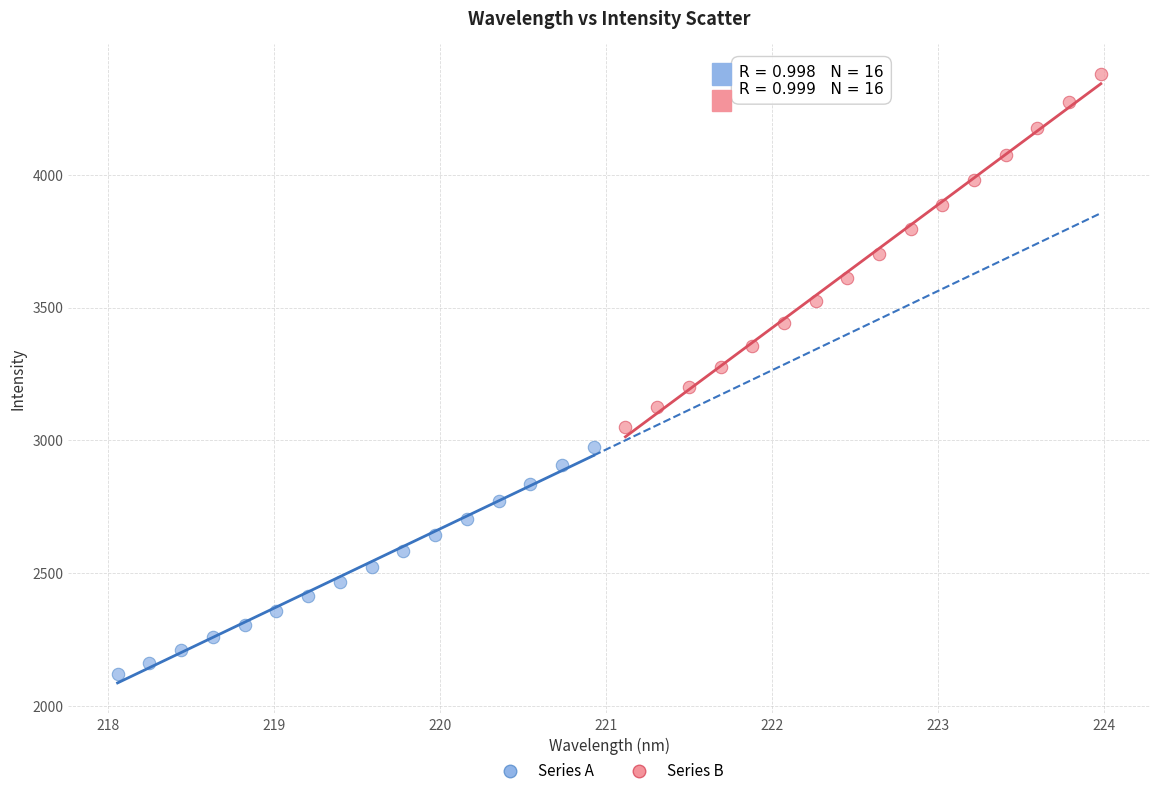

Which series contains the highest Y value?

Series B